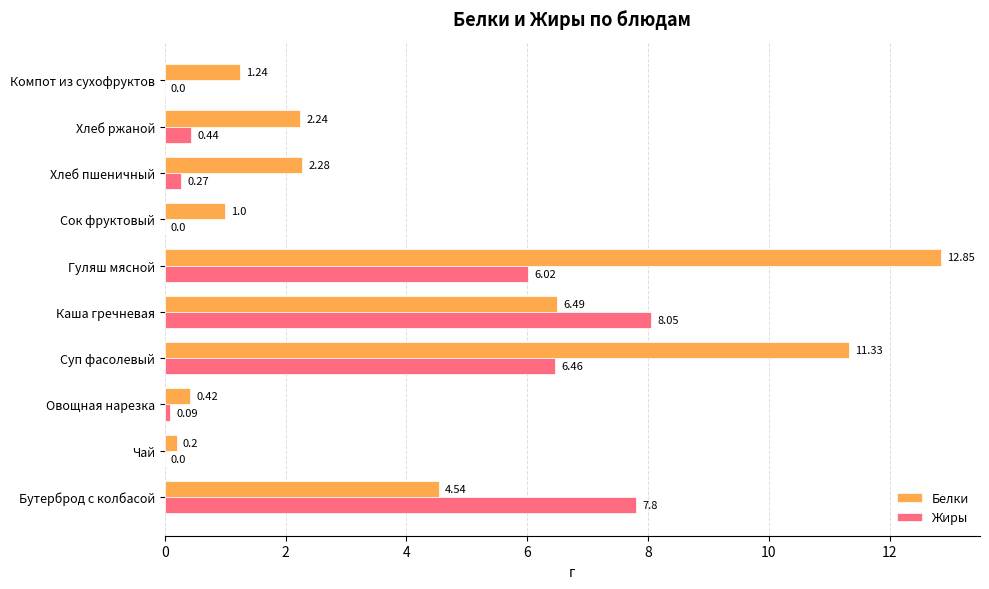

Which series changed the most between Чай and Суп фасолевый?

Белки